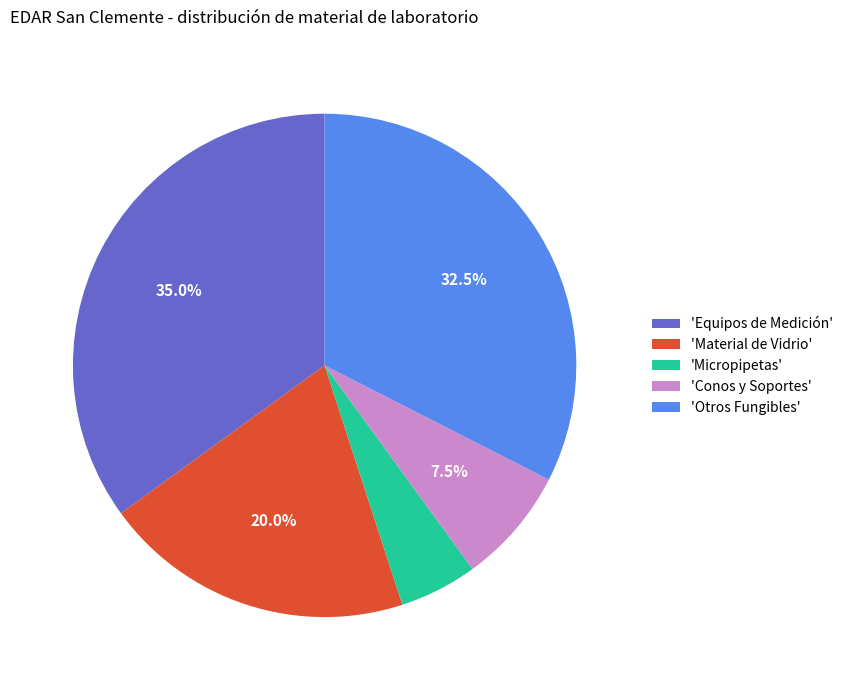

What is the ratio of the value at 'Equipos de Medición' to the value at 'Otros Fungibles'?

1.1